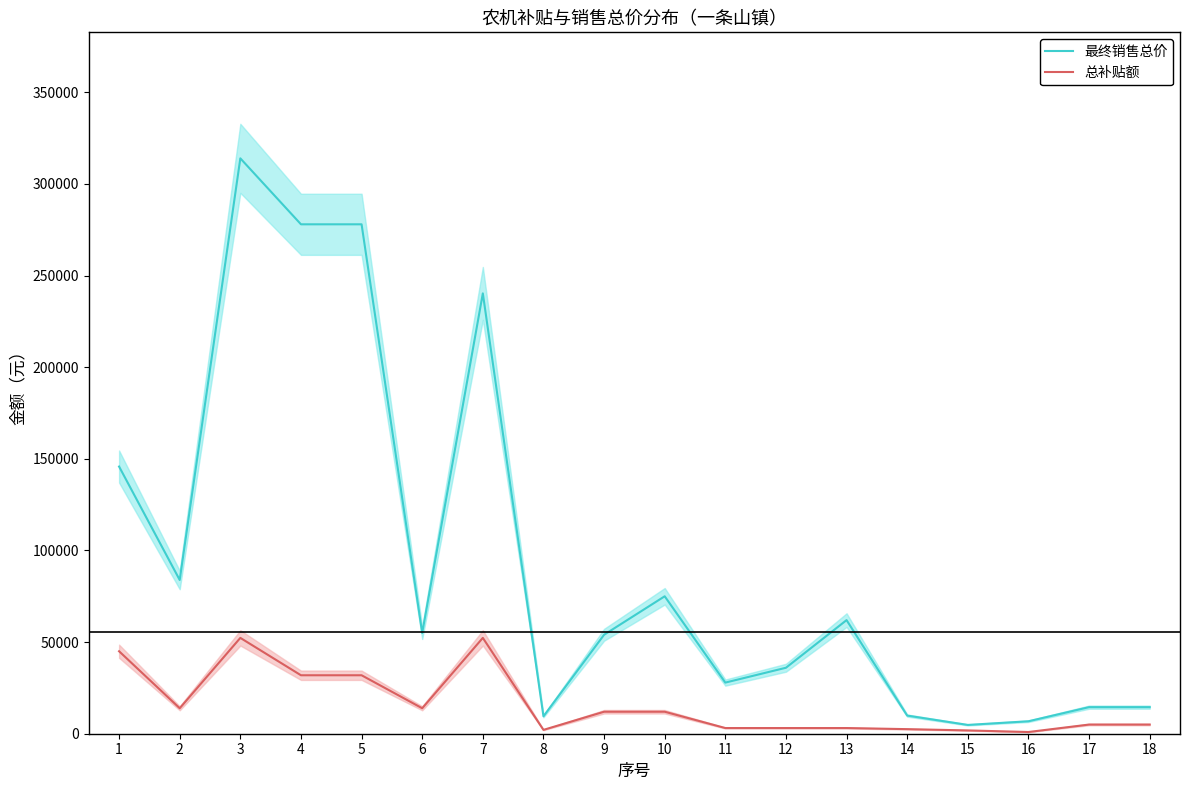

At which label does 总补贴额 reach its minimum?

16